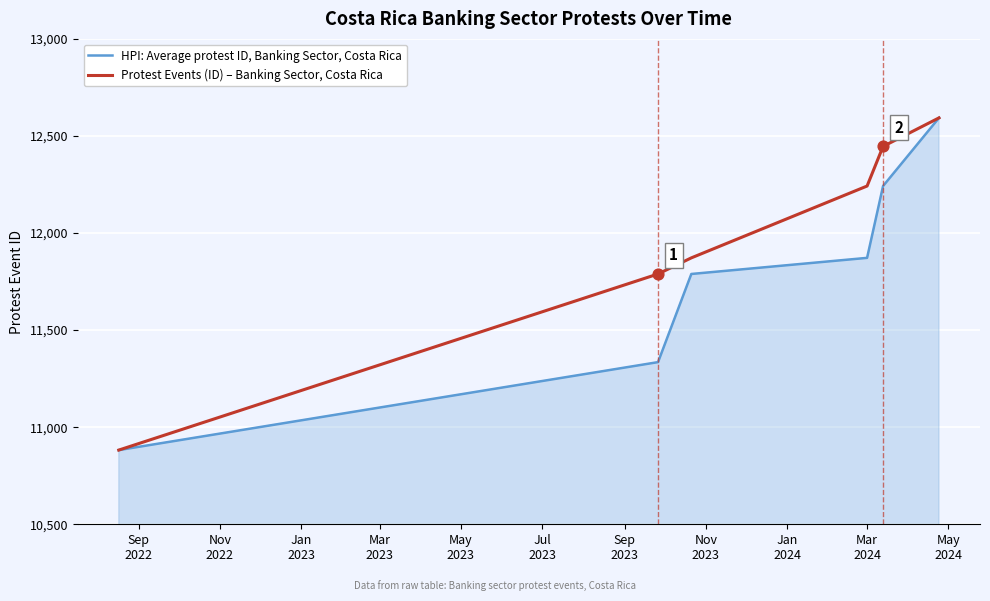

Which series has the largest total across all categories?

Protest Events (ID) – Banking Sector, Costa Rica